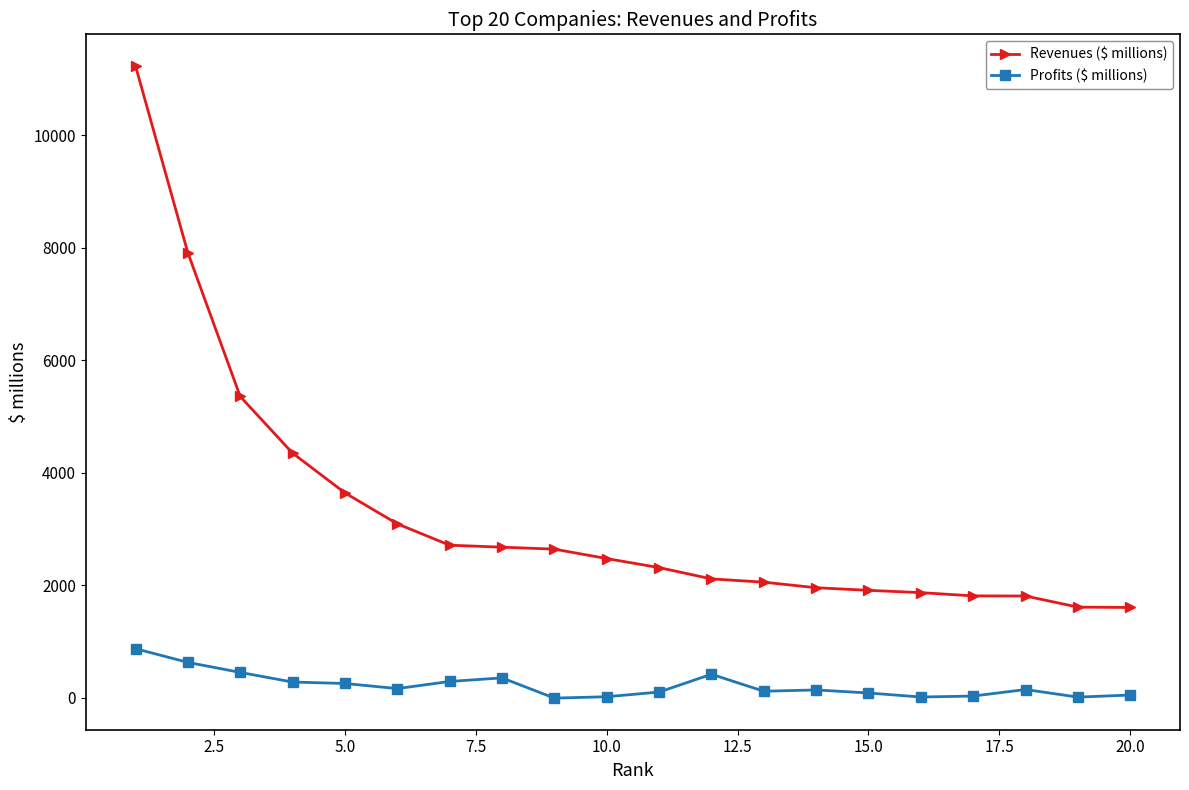

True or false: Profits ($ millions) has more than 0 points higher than both neighbors.

True